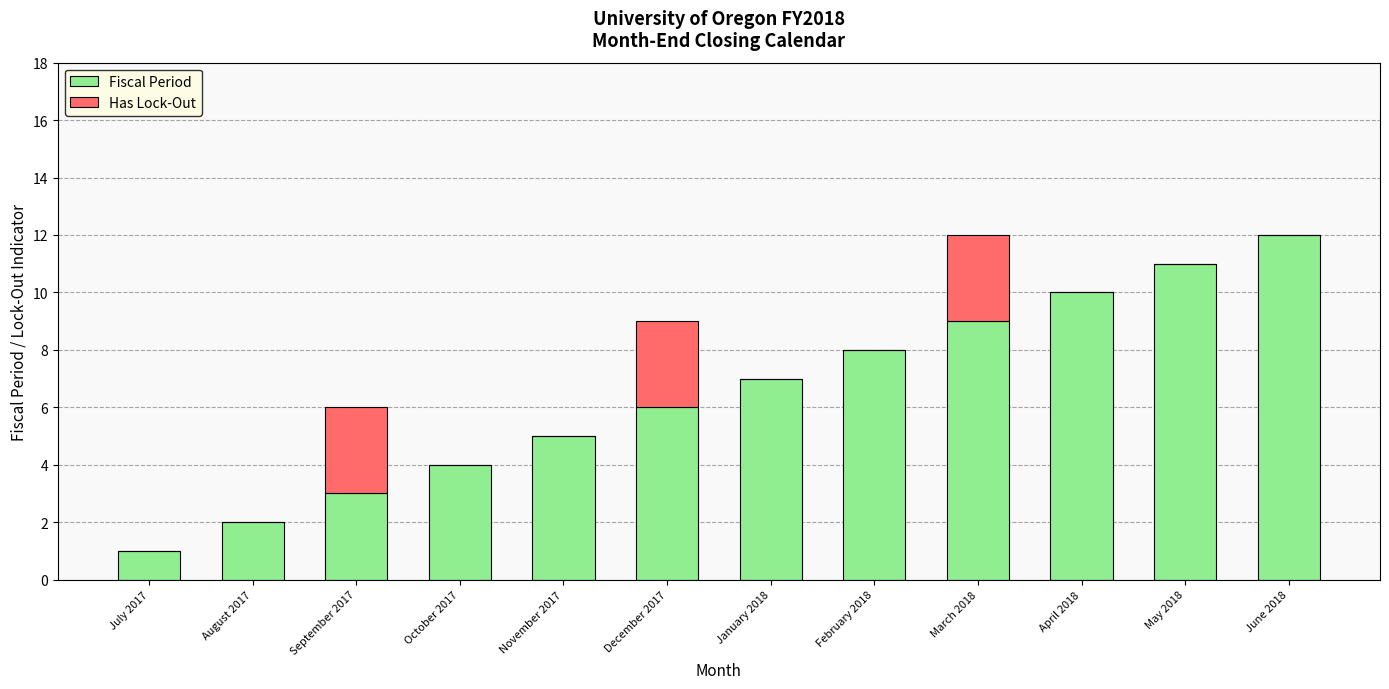

The value of Fiscal Period at June 2018 is 8. True or false?

False